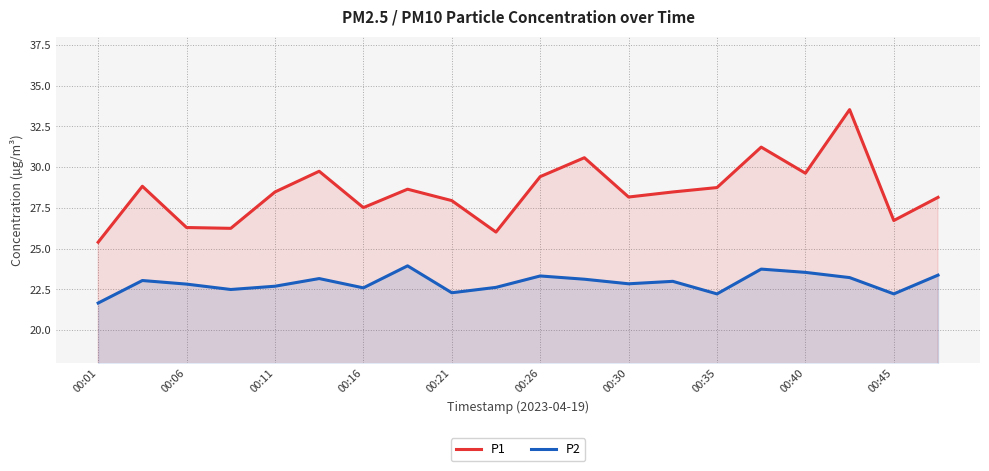

True or false: P2 and P1 intersect in this chart.

False